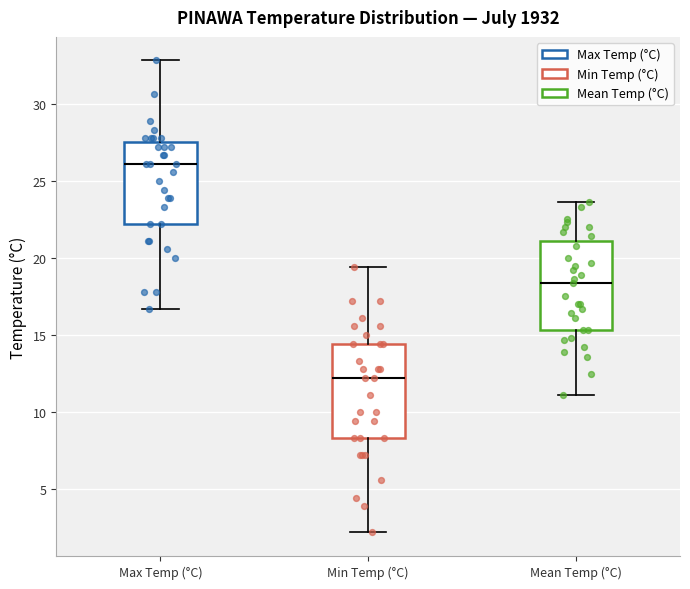

Reading left to right, transcribe this box plot: for each box, give where its median line is, the range the box spans, and where its two whiskers end, as read against the y-axis. The values are not printed on the chart, so give them approximately, as read against the axis.

Max Temp (°C): median 26.0, box 22.0 to 27.5, whiskers 16.5 to 33.0
Min Temp (°C): median 12.0, box 8.5 to 14.5, whiskers 2.0 to 19.5
Mean Temp (°C): median 18.5, box 15.5 to 21.0, whiskers 11.0 to 23.5